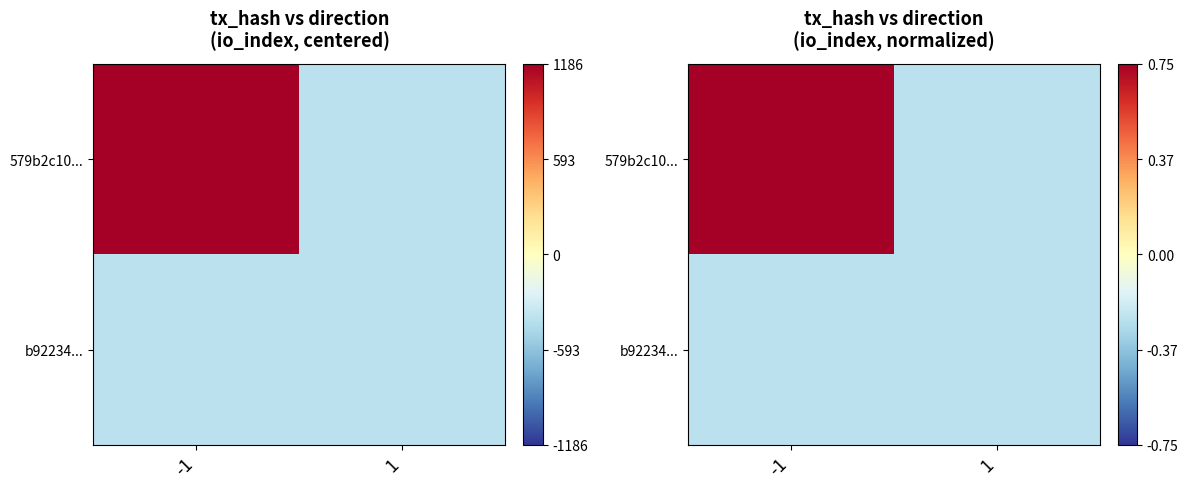

What is the approximate value of b92234... at 1?

-0.2